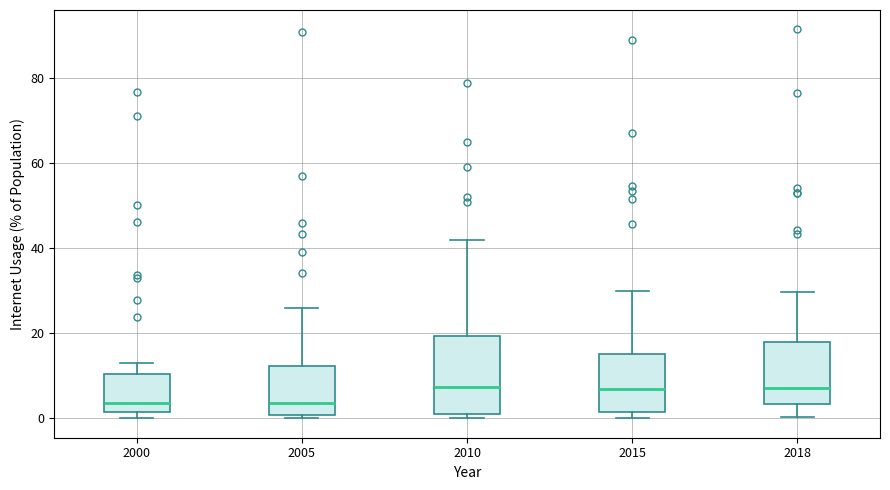

Comparing the boxes themselves (not the whiskers), which one is the tallest?

2010